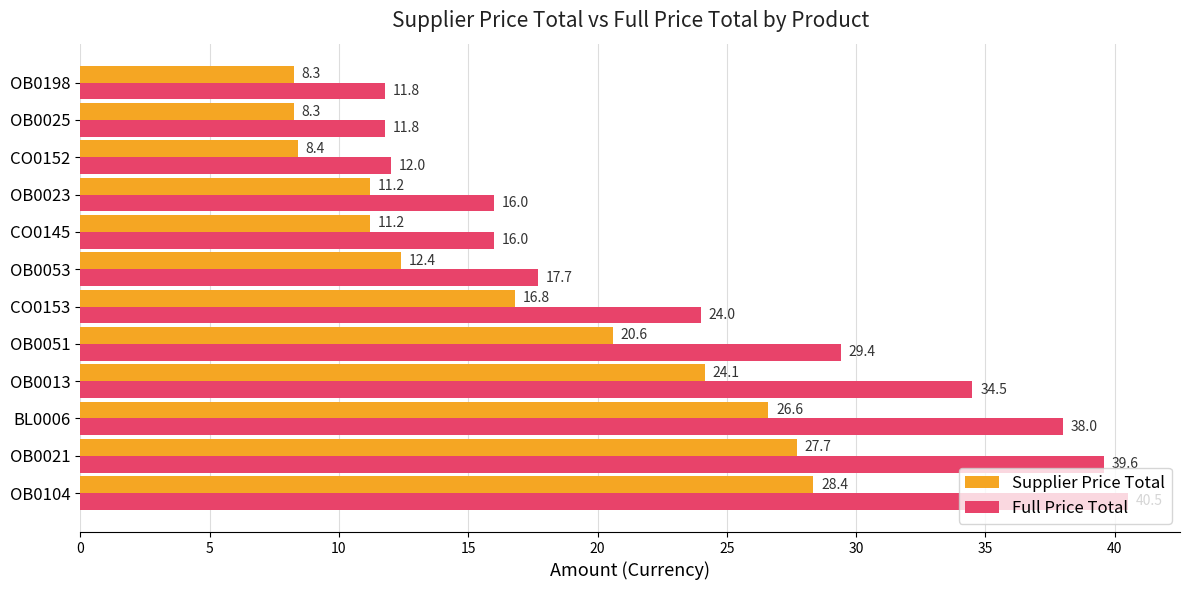

Which series has the largest total across all categories?

Full Price Total